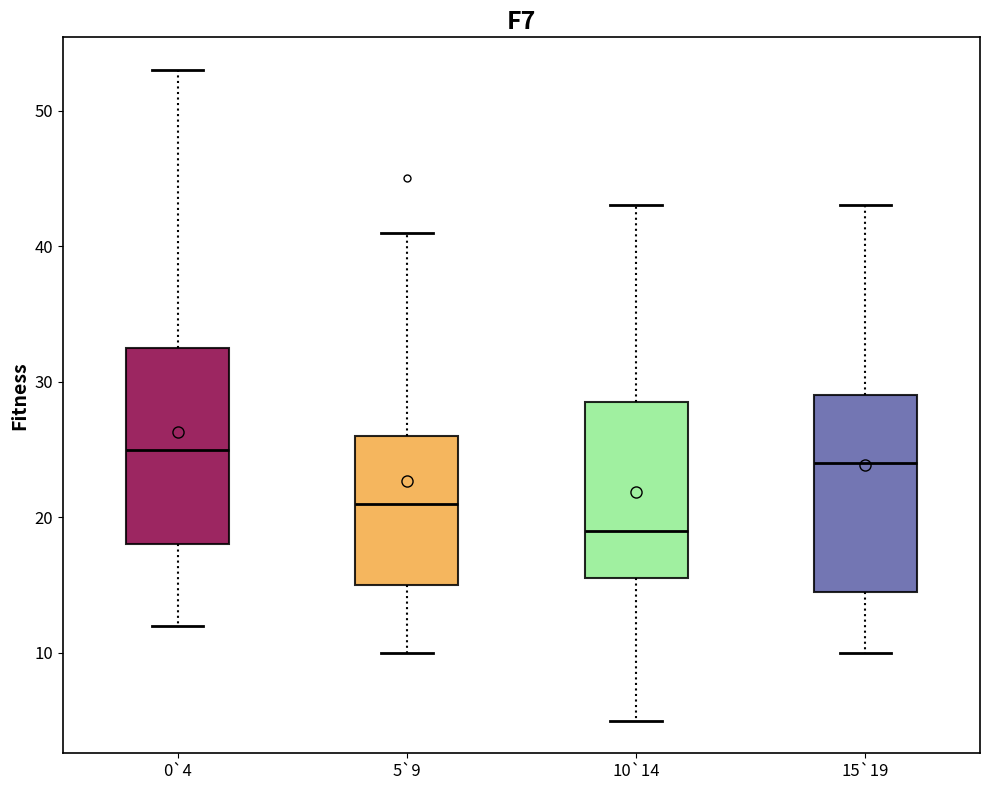

Where does the lower whisker of the box for 15`19 end on the y-axis? The values are not printed on the chart, so give them approximately, as read against the axis.

10